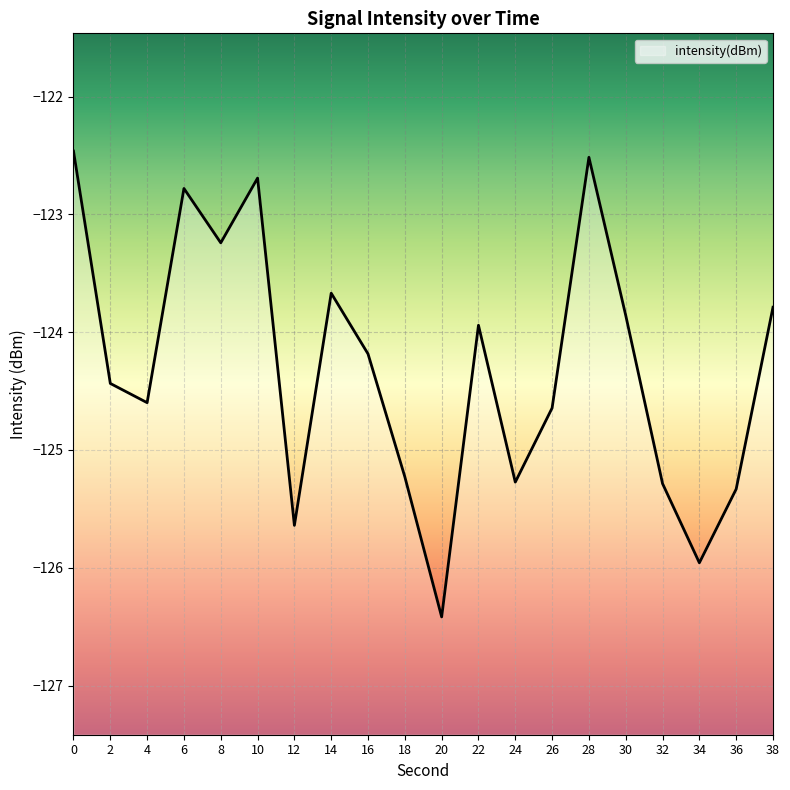

What is the change in value from 18 to 20?

-1.2